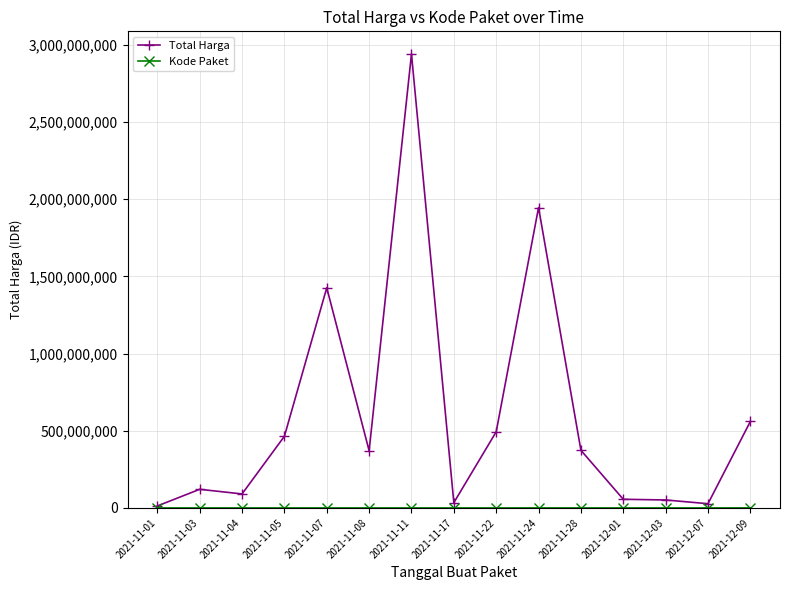

Count the number of data series in this chart.

2